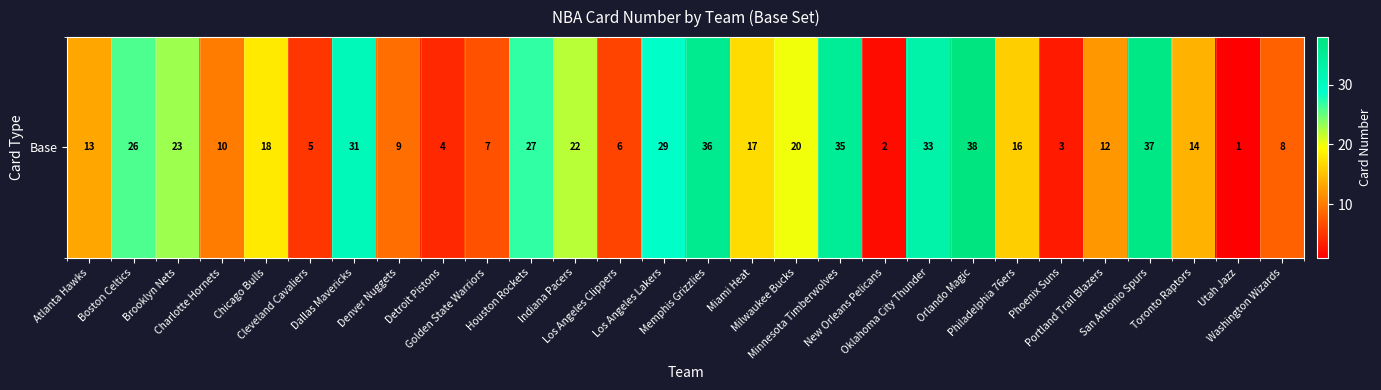

Reading right to left, extract all data points from this chart.

Washington Wizards=8	Utah Jazz=1	Toronto Raptors=14	San Antonio Spurs=37	Portland Trail Blazers=12	Phoenix Suns=3	Philadelphia 76ers=16	Orlando Magic=38	Oklahoma City Thunder=33	New Orleans Pelicans=2	Minnesota Timberwolves=35	Milwaukee Bucks=20	Miami Heat=17	Memphis Grizzlies=36	Los Angeles Lakers=29	Los Angeles Clippers=6	Indiana Pacers=22	Houston Rockets=27	Golden State Warriors=7	Detroit Pistons=4	Denver Nuggets=9	Dallas Mavericks=31	Cleveland Cavaliers=5	Chicago Bulls=18	Charlotte Hornets=10	Brooklyn Nets=23	Boston Celtics=26	Atlanta Hawks=13